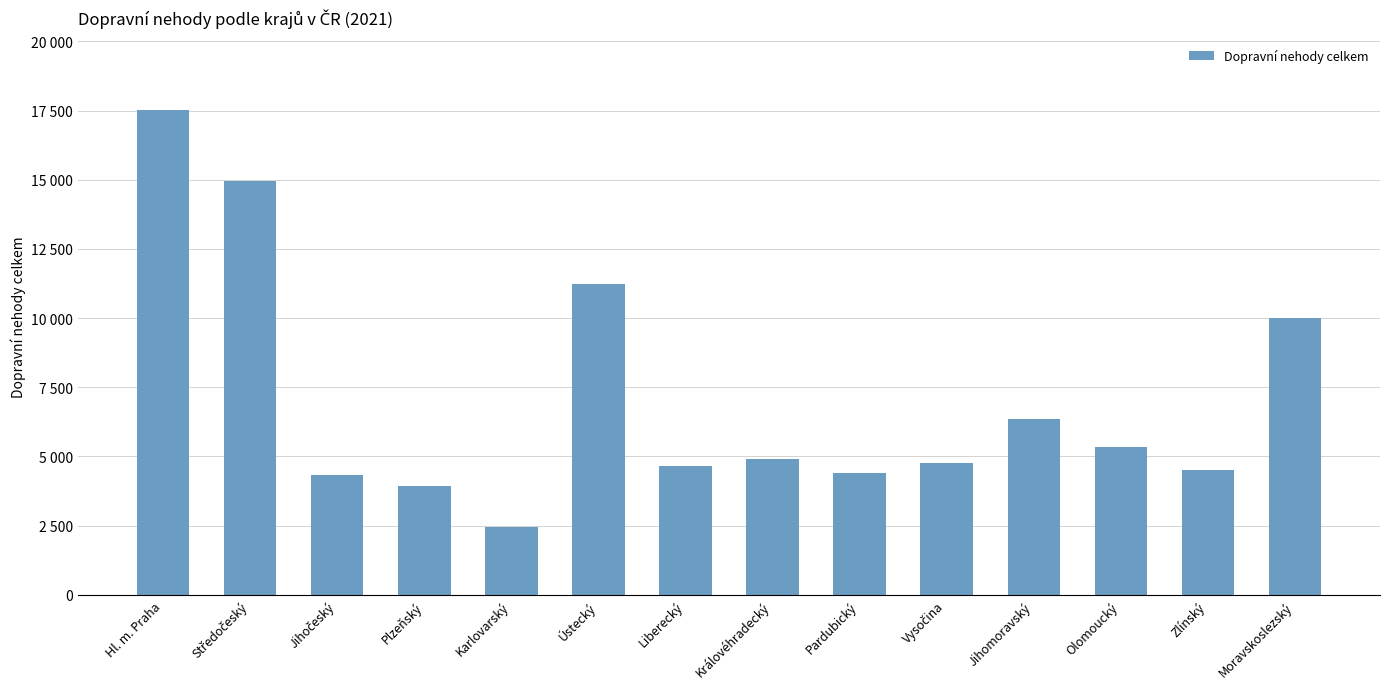

True or false: the data shows 4641 at Liberecký.

True